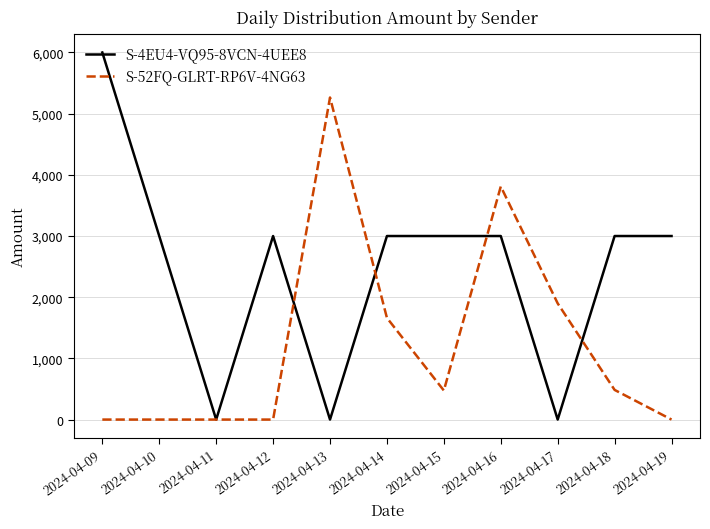

Which series has the largest total across all categories?

S-4EU4-VQ95-8VCN-4UEE8